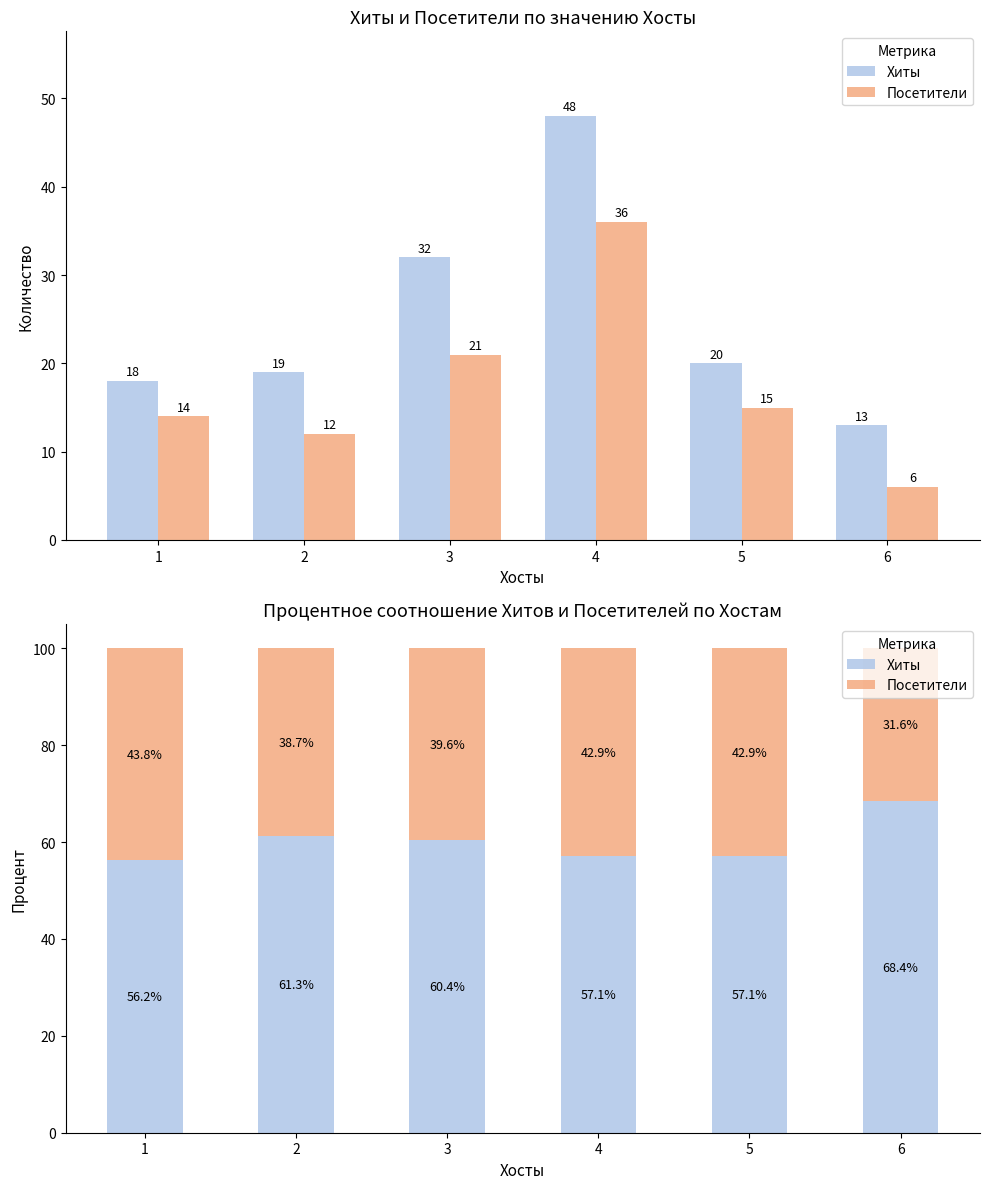

The Посетители series shows 27.0 at 3. True or false?

False